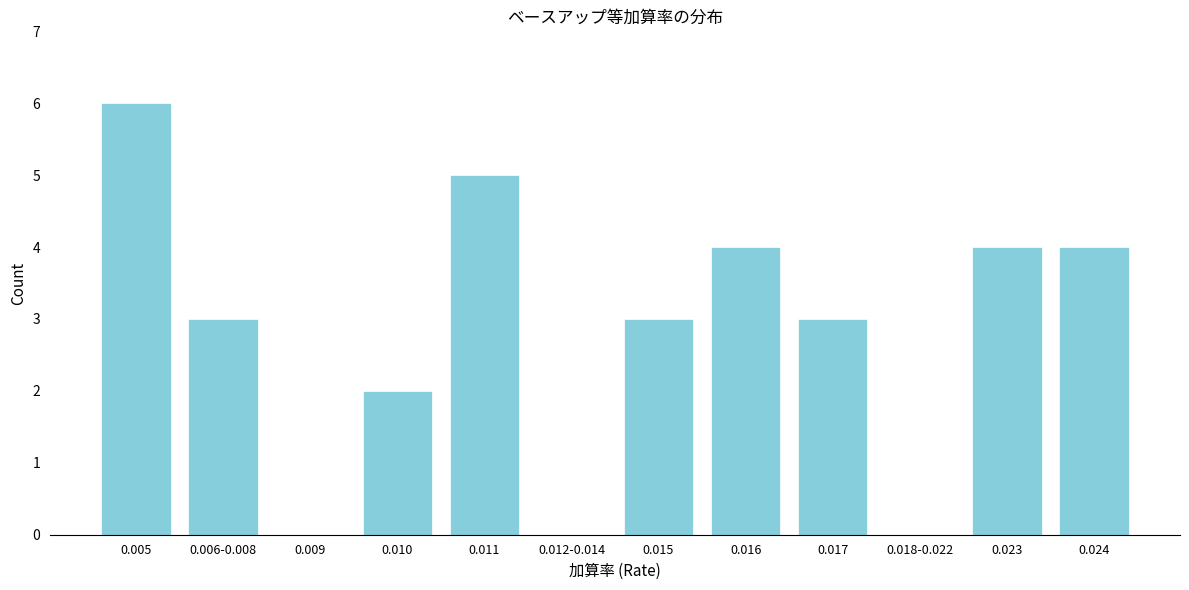

Reading left to right, extract all data points from this chart.

0.005=6	0.006-0.008=3	0.009=0	0.010=2	0.011=5	0.012-0.014=0	0.015=3	0.016=4	0.017=3	0.018-0.022=0	0.023=4	0.024=4